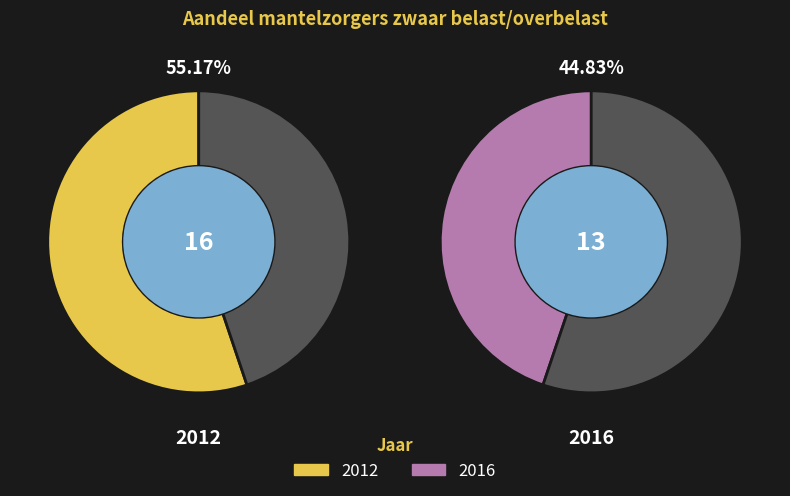

To the nearest percent, what is the combined percentage of 2012 and 2016?

100%